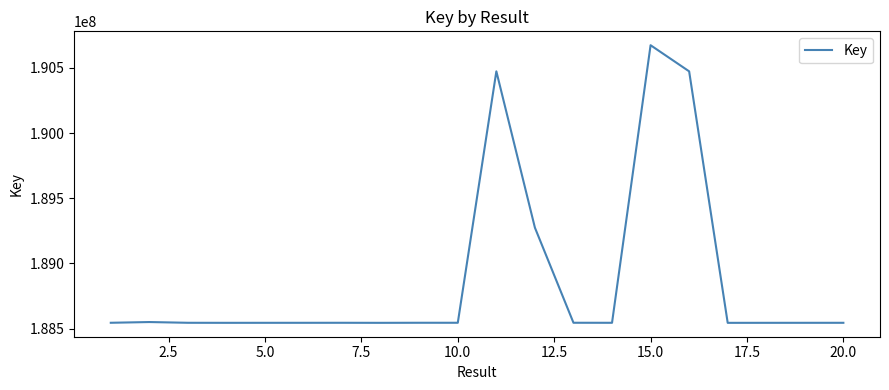

What is the smallest value displayed?

188544455